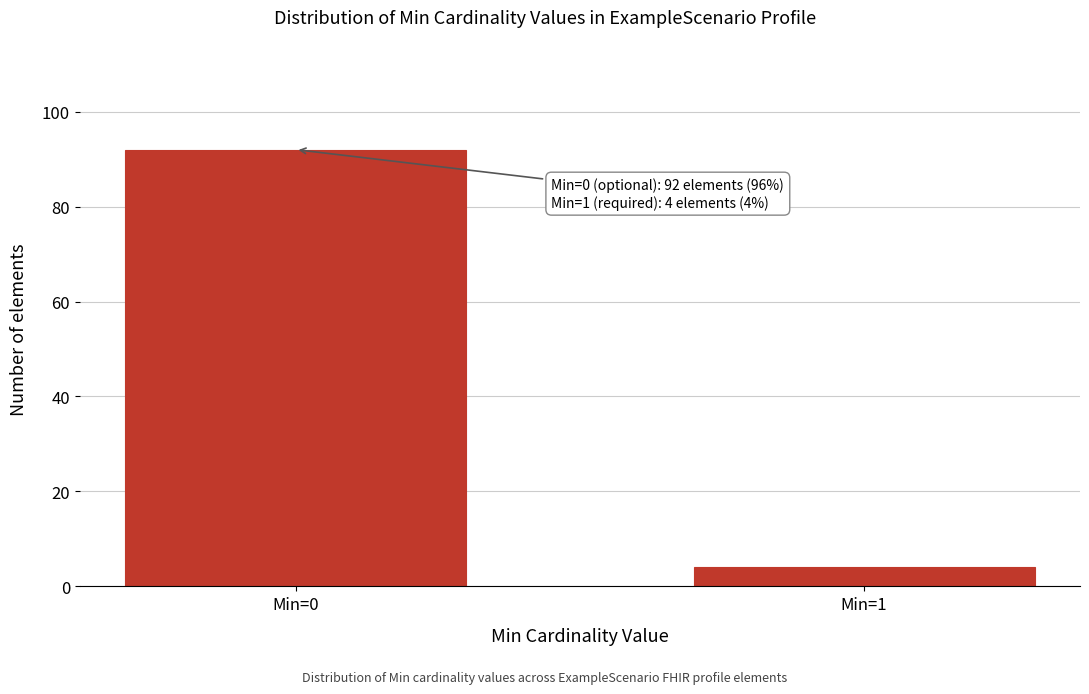

Reading left to right, list all the values displayed in this chart.

92	4